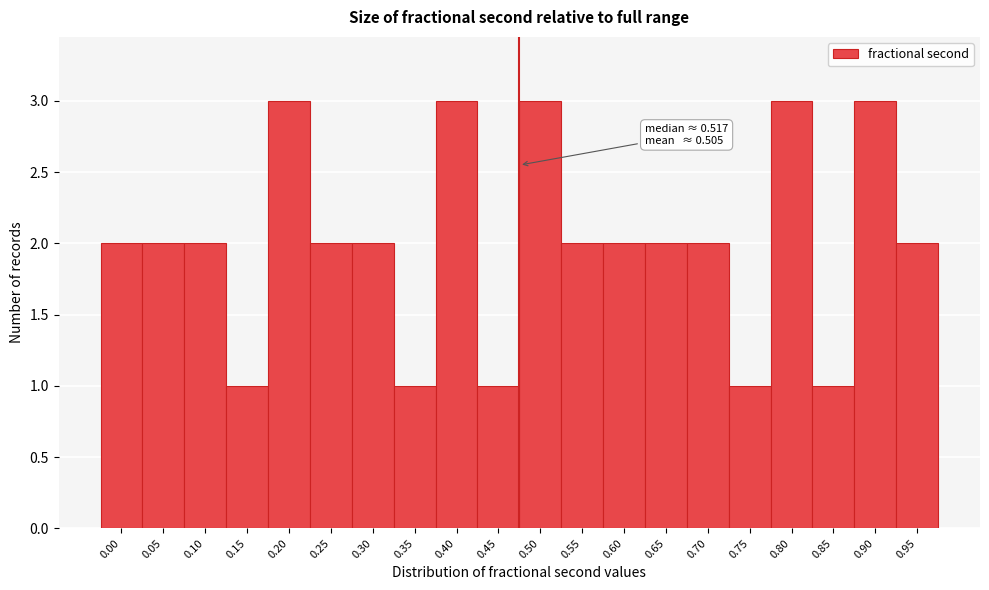

Reading left to right, list all the values displayed in this chart.

0.00=2	0.05=2	0.10=2	0.15=1	0.20=3	0.25=2	0.30=2	0.35=1	0.40=3	0.45=1	0.50=3	0.55=2	0.60=2	0.65=2	0.70=2	0.75=1	0.80=3	0.85=1	0.90=3	0.95=2